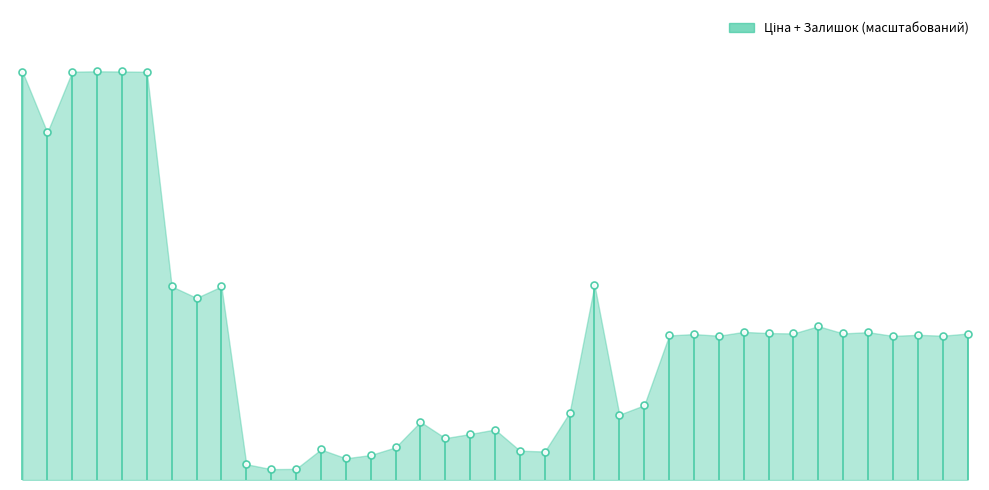

At which category does the data reach its first local peak?

3